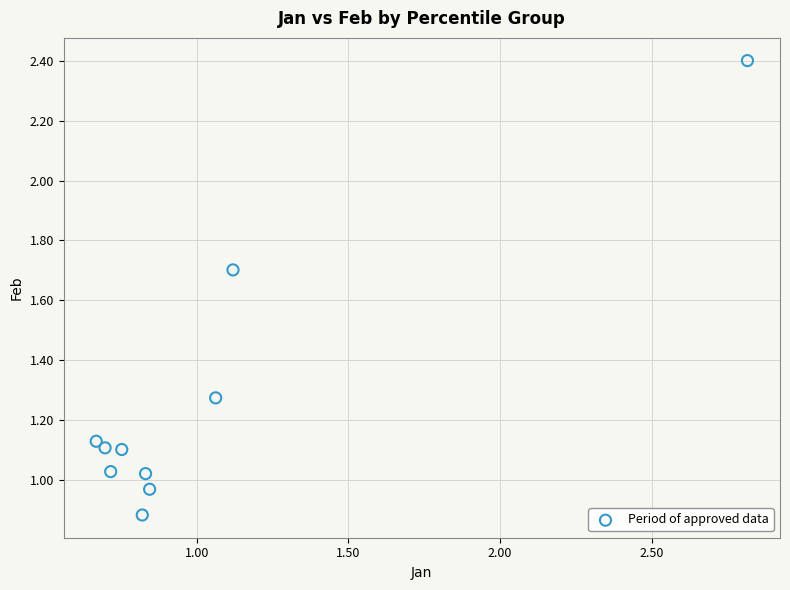

What is the range of Y values (max minus min)?

1.5